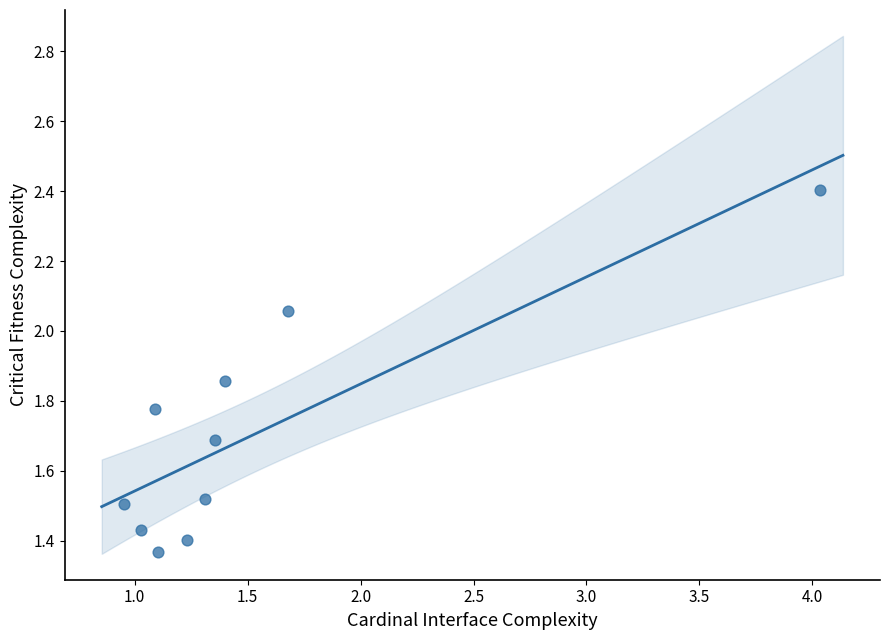

What is the range of Y values (max minus min)?

1.0